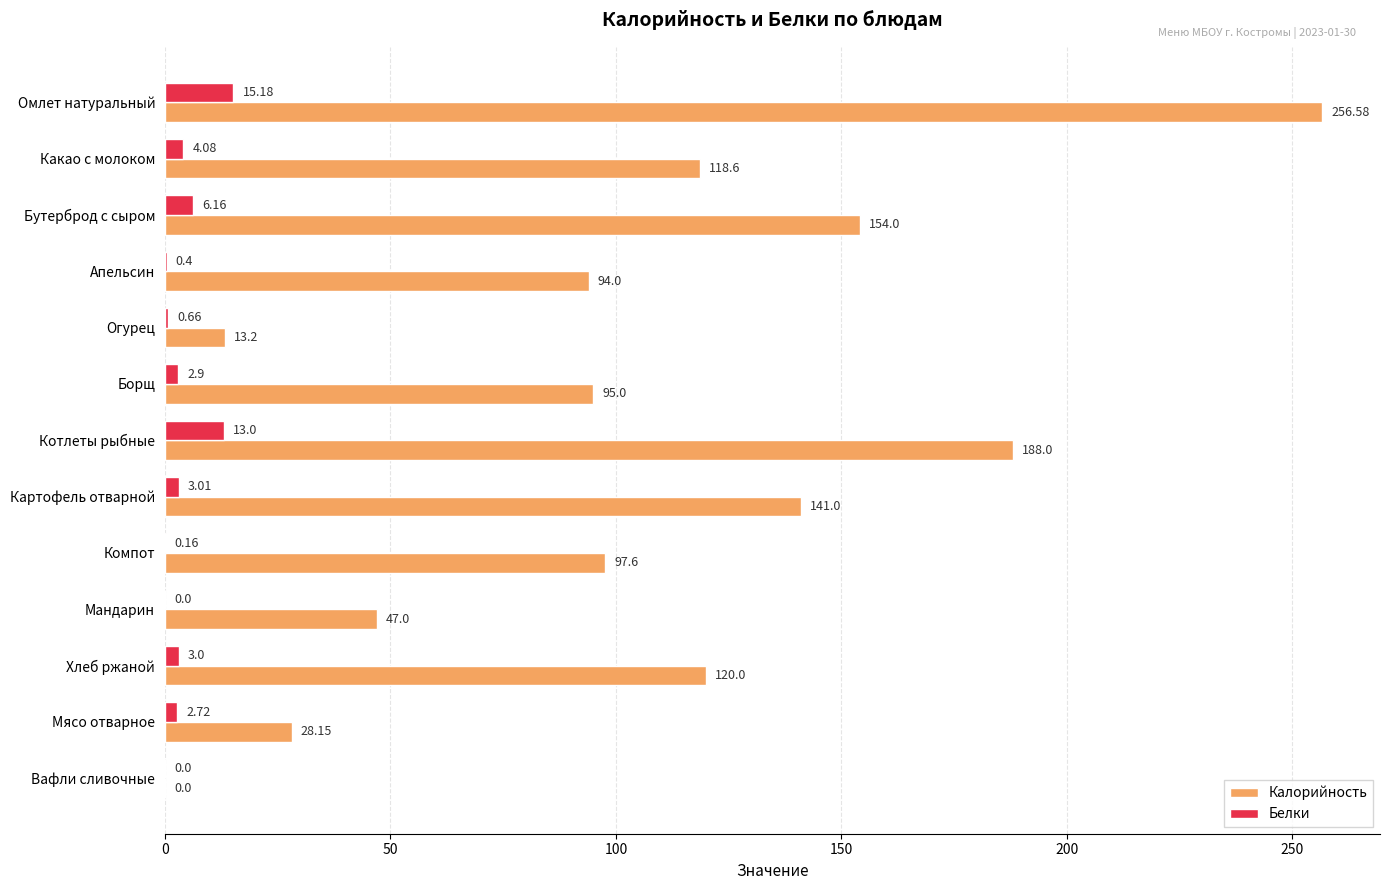

Where is Белки nearest to the value 7?

Бутерброд с сыром